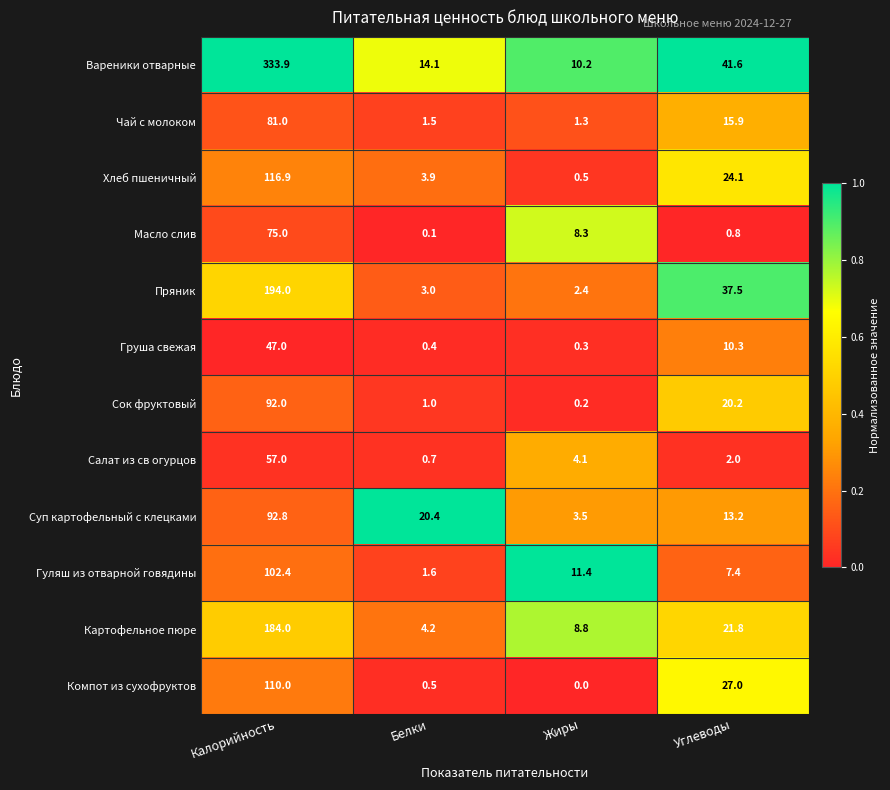

The Вареники отварные series shows 6.3 at Жиры. True or false?

False